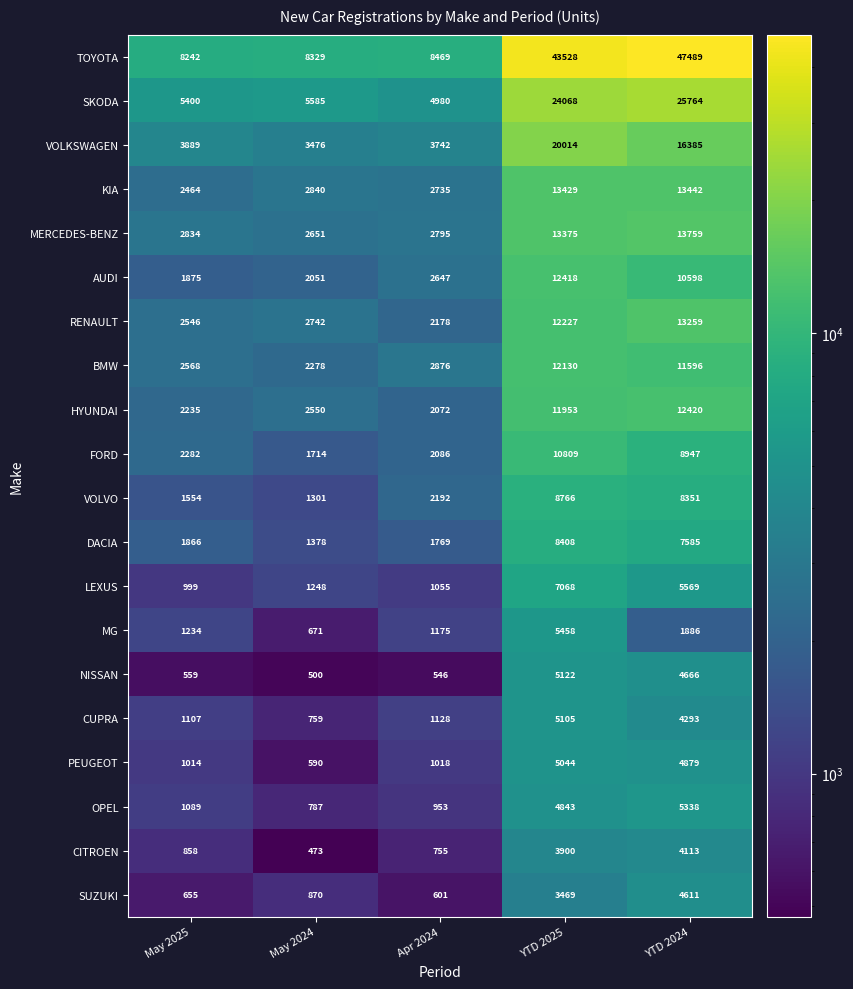

True or false: HYUNDAI has a value of 1472 at May 2024.

False